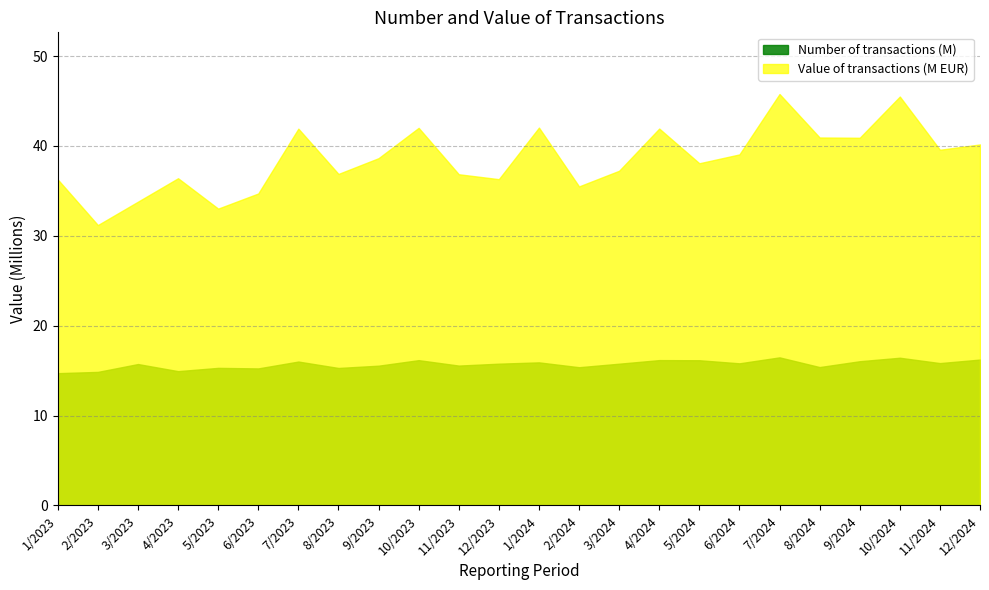

What is the lowest value of the Number of transactions series?

14713876.0